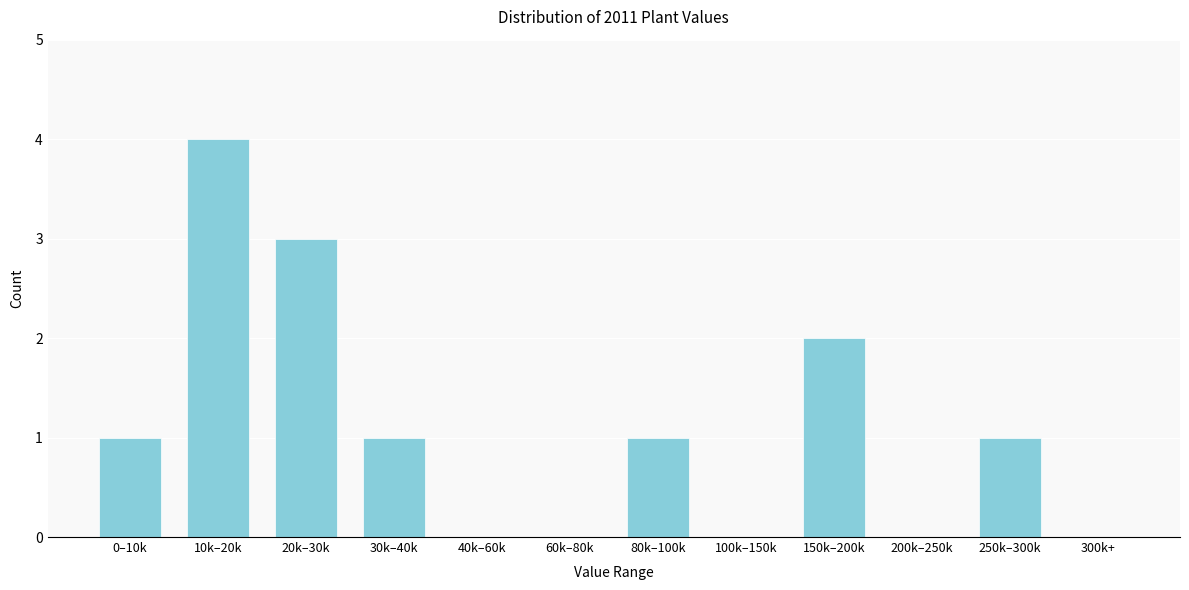

Reading left to right, list all the values displayed in this chart.

0–10k=1	10k–20k=4	20k–30k=3	30k–40k=1	40k–60k=0	60k–80k=0	80k–100k=1	100k–150k=0	150k–200k=2	200k–250k=0	250k–300k=1	300k+=0